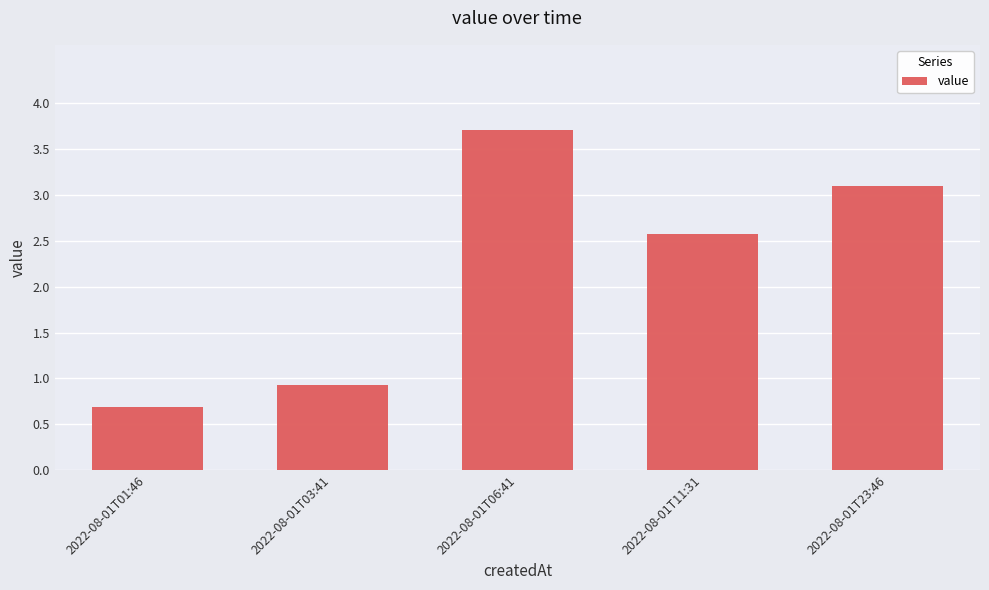

Where does the data first go above 2?

2022-08-01T06:41